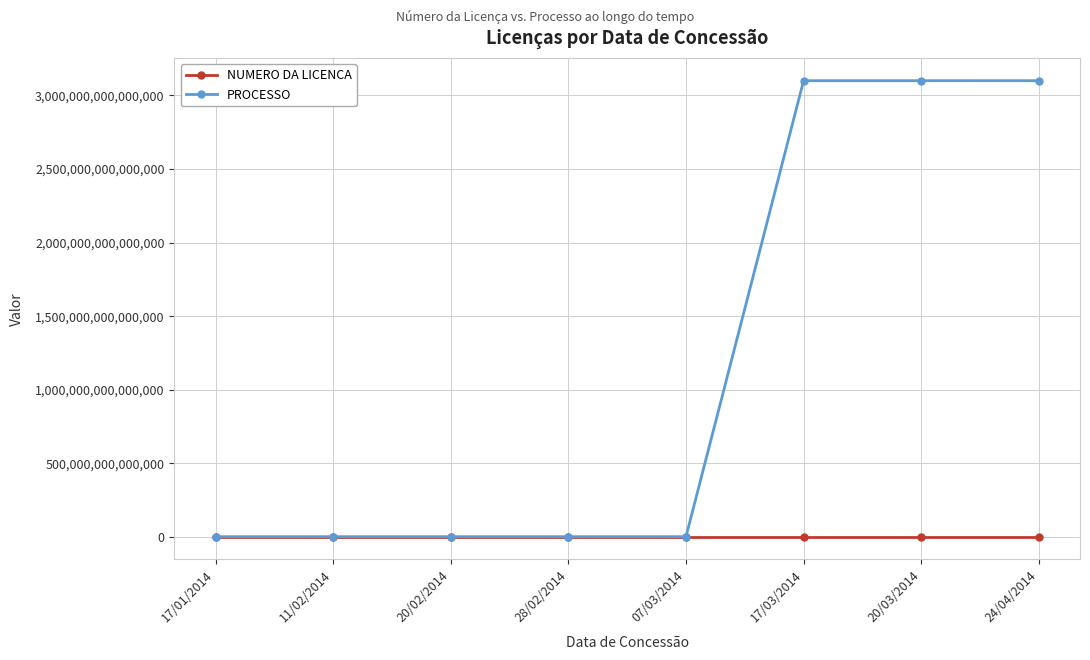

List the series in order of their peak value, lowest first.

NUMERO DA LICENCA, PROCESSO